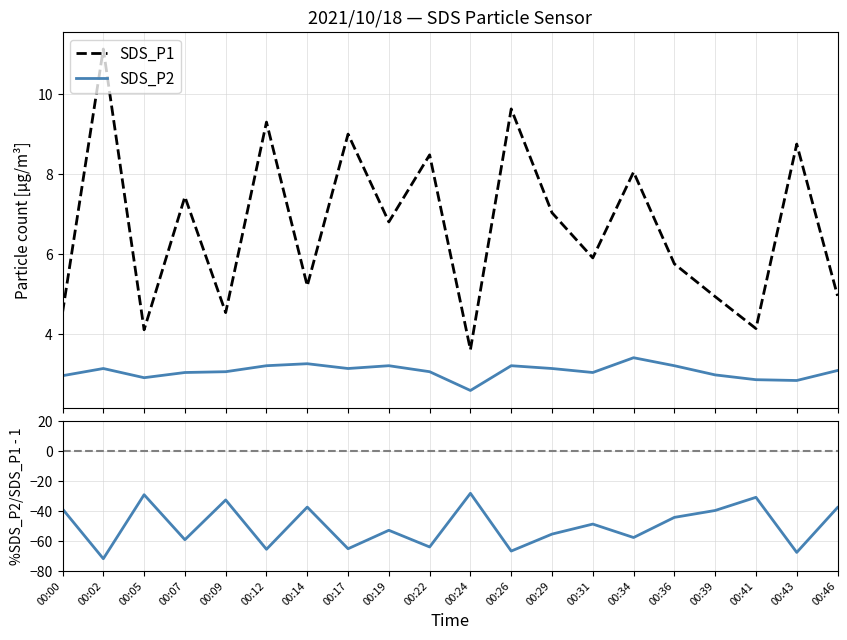

What is the minimum value for SDS_P1?

3.6